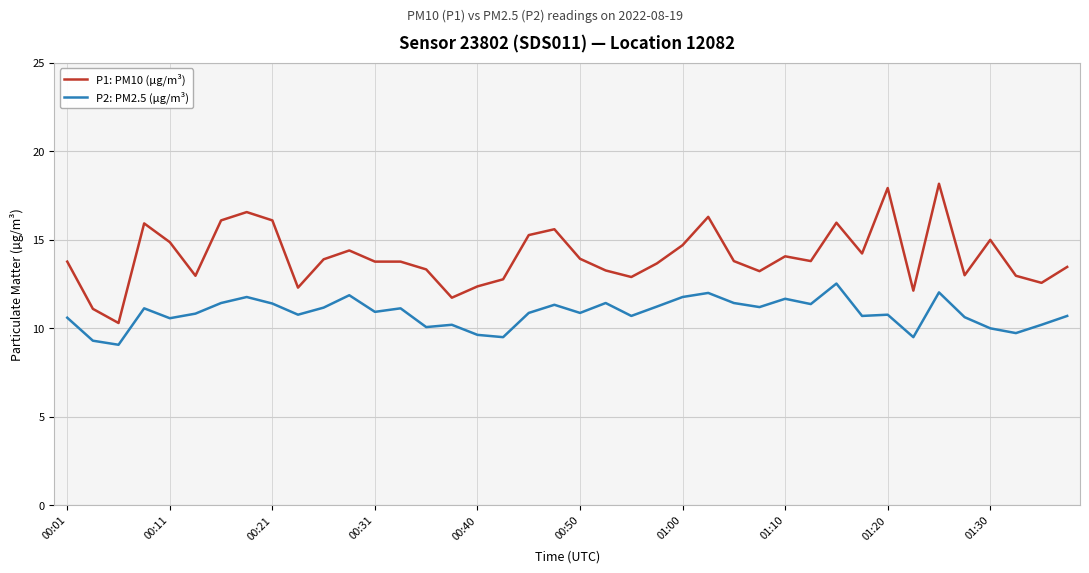

What is the difference between the maximum and minimum values in the P1: PM10 (µg/m³) series?

7.9